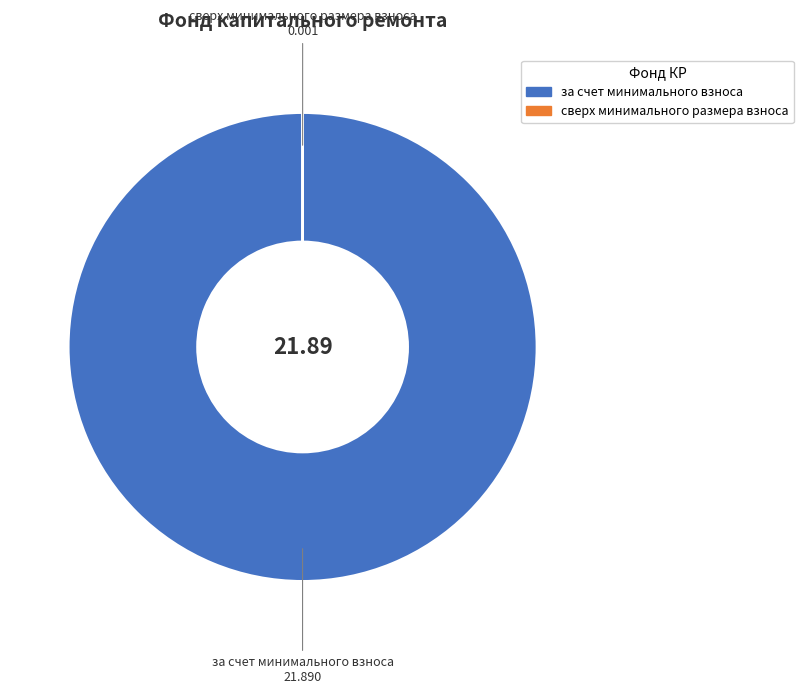

Which slice represents more than half of the pie?

за счет минимального взноса